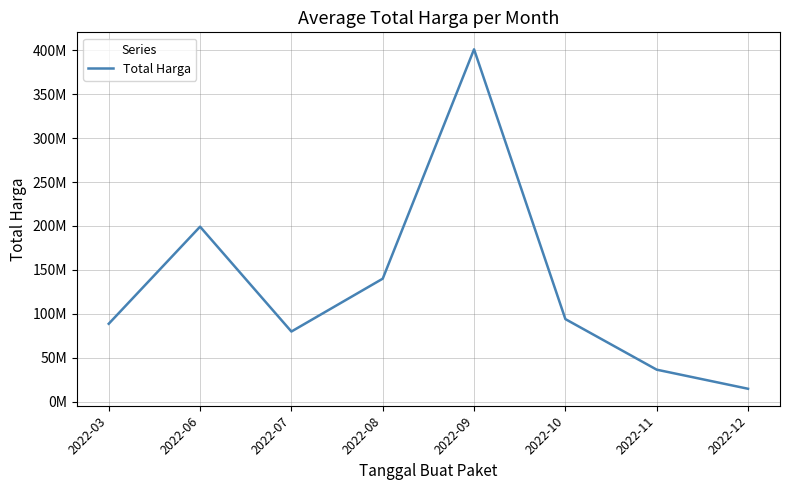

What is the difference between the second highest and second lowest values?

162728333.3